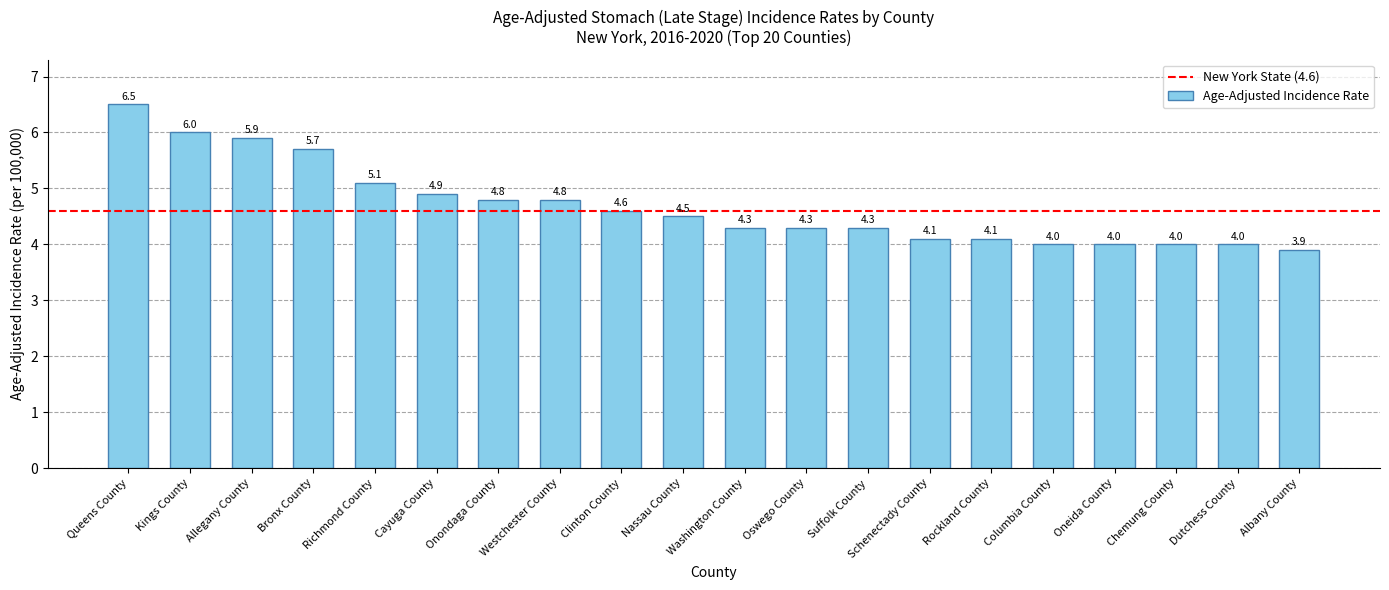

The chart shows a value of 3.2 at Westchester County. True or false?

False